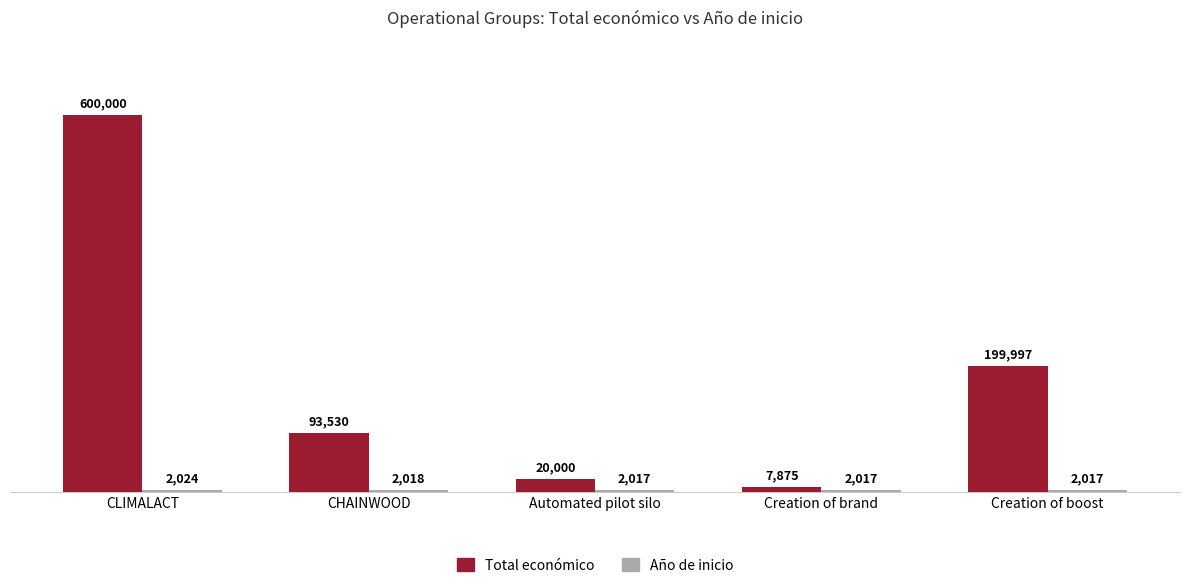

At which label is Total económico closest to 303937?

Creation of boost